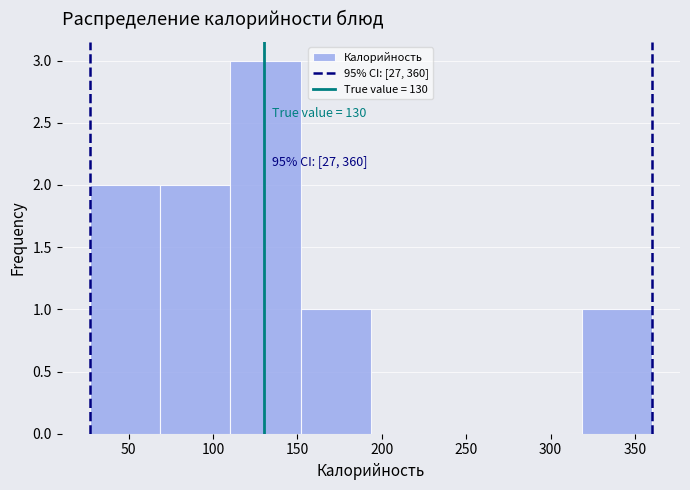

Over which range of the x-axis is the bar tallest?

110 to 150